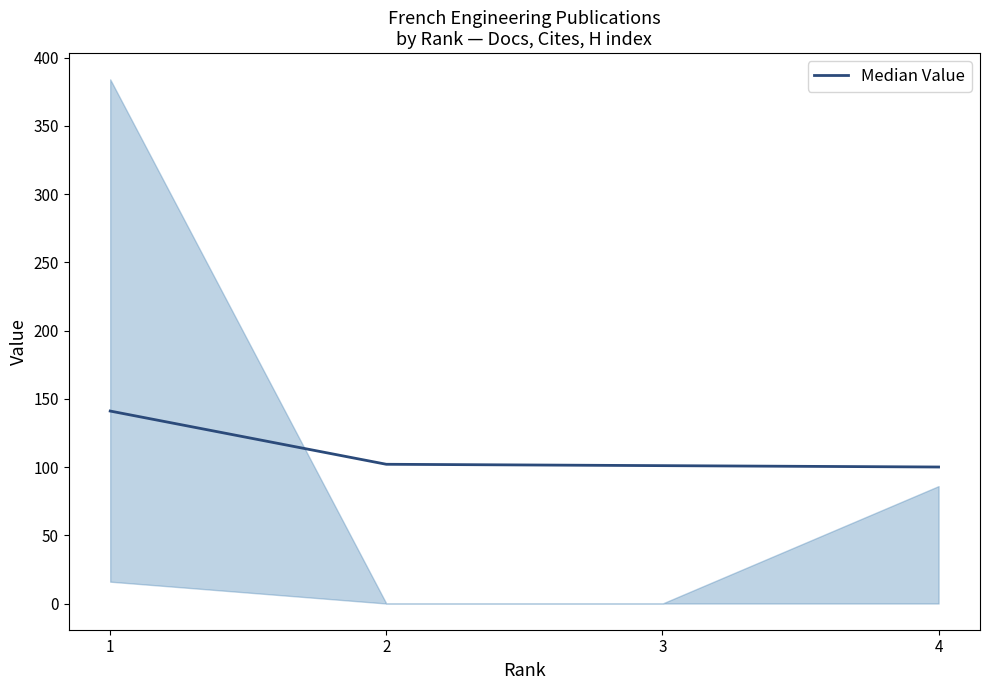

What is the change in value from 2 to 3?

-1